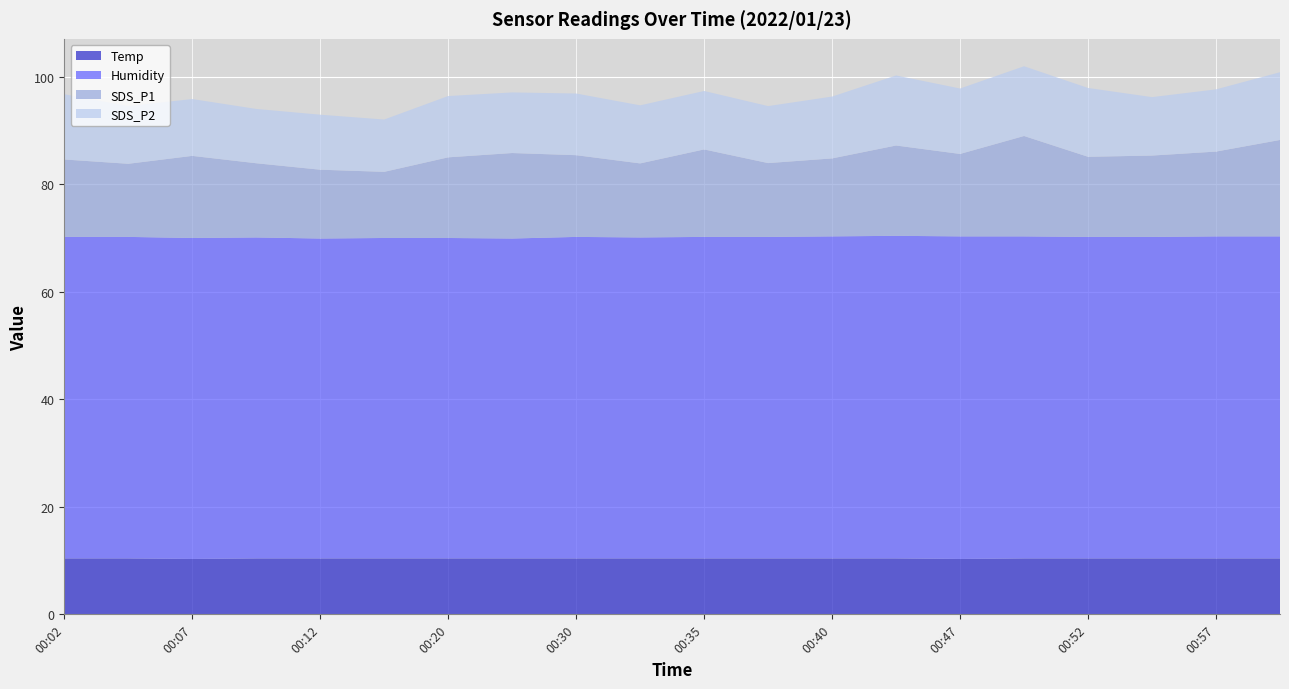

Reading right to left, extract all data points from this chart.

Temp: 00:59=10.4	00:57=10.4	00:55=10.4	00:52=10.4	00:50=10.4	00:47=10.3	00:42=10.4	00:40=10.4	00:37=10.4	00:35=10.4	00:33=10.4	00:30=10.4	00:22=10.4	00:20=10.4	00:17=10.4	00:12=10.4	00:09=10.4	00:07=10.3	00:04=10.4	00:02=10.4
Humidity: 00:59=59.9	00:57=59.9	00:55=59.8	00:52=59.8	00:50=59.9	00:47=60.0	00:42=60.0	00:40=59.9	00:37=59.8	00:35=59.8	00:33=59.7	00:30=59.8	00:22=59.5	00:20=59.6	00:17=59.6	00:12=59.5	00:09=59.7	00:07=59.7	00:04=59.8	00:02=59.8
SDS_P1: 00:59=17.9	00:57=15.8	00:55=15.1	00:52=14.9	00:50=18.7	00:47=15.3	00:42=16.8	00:40=14.5	00:37=13.7	00:35=16.3	00:33=13.8	00:30=15.2	00:22=15.9	00:20=15.0	00:17=12.3	00:12=12.8	00:09=13.8	00:07=15.3	00:04=13.6	00:02=14.4
SDS_P2: 00:59=12.6	00:57=11.6	00:55=10.9	00:52=12.8	00:50=13.0	00:47=12.2	00:42=13.0	00:40=11.5	00:37=10.6	00:35=10.9	00:33=10.8	00:30=11.5	00:22=11.3	00:20=11.4	00:17=9.7	00:12=10.2	00:09=10.1	00:07=10.6	00:04=10.7	00:02=12.1